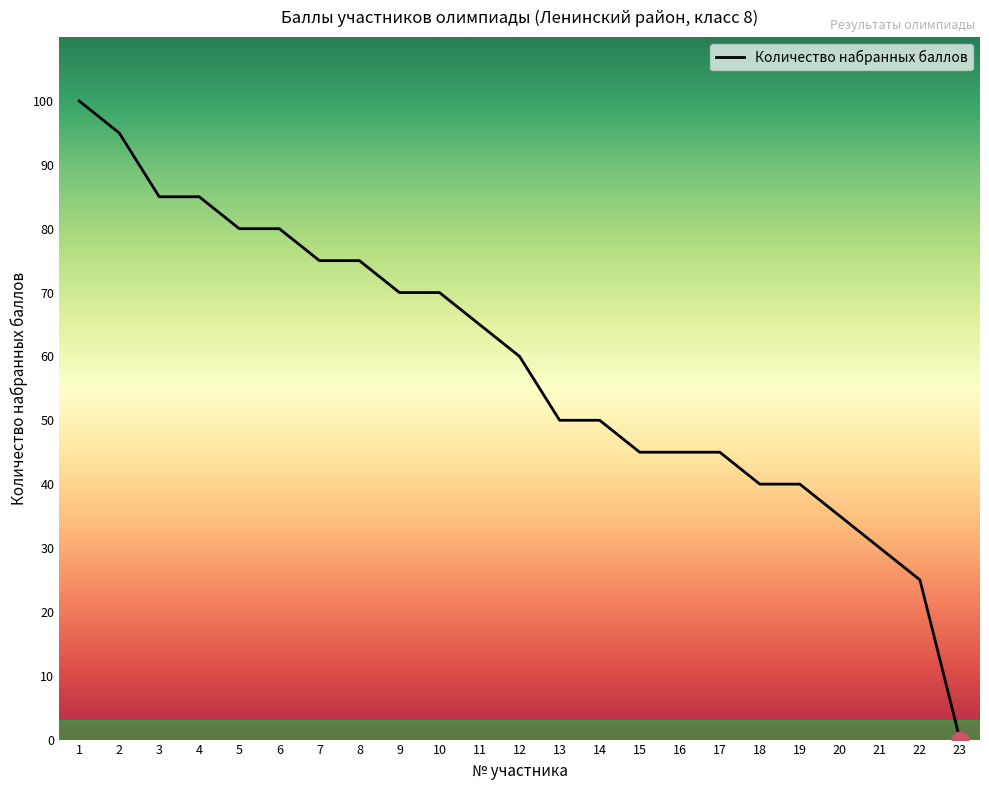

The chart shows a value of 60 at 12. True or false?

True